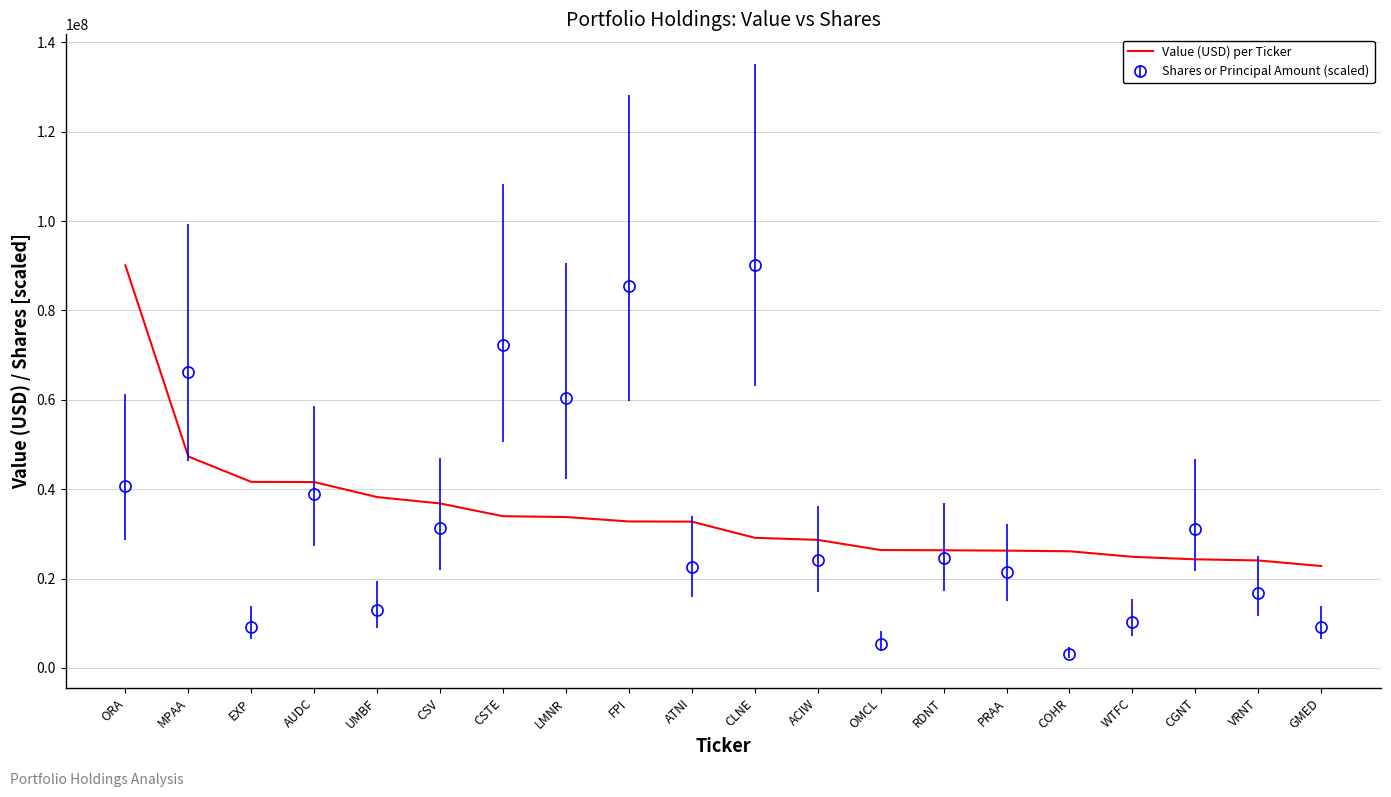

What is the approximate value of Value (USD) per Ticker at GMED?

22800000.0